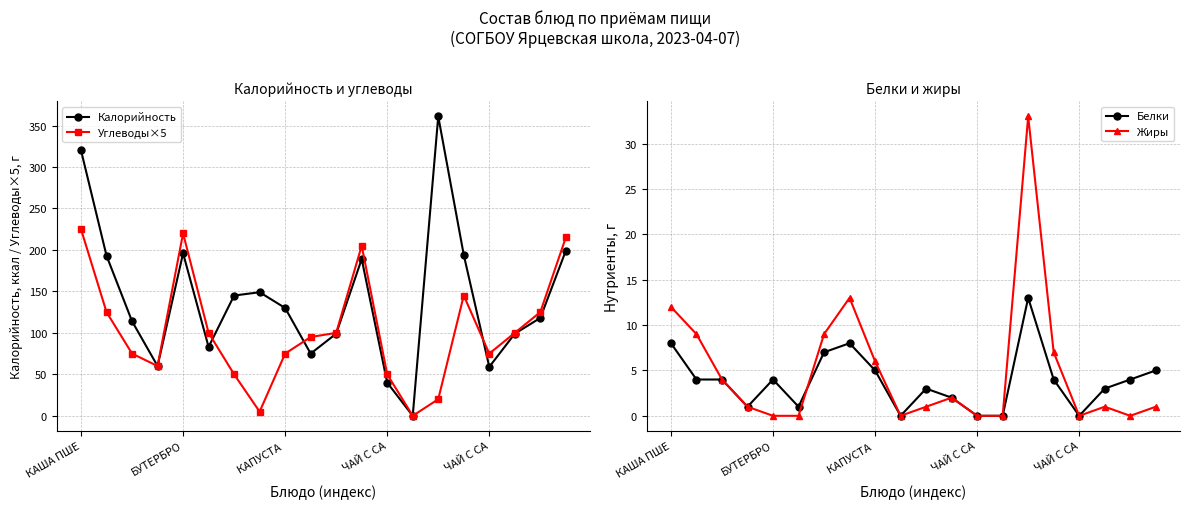

How many data points does each series have?

20